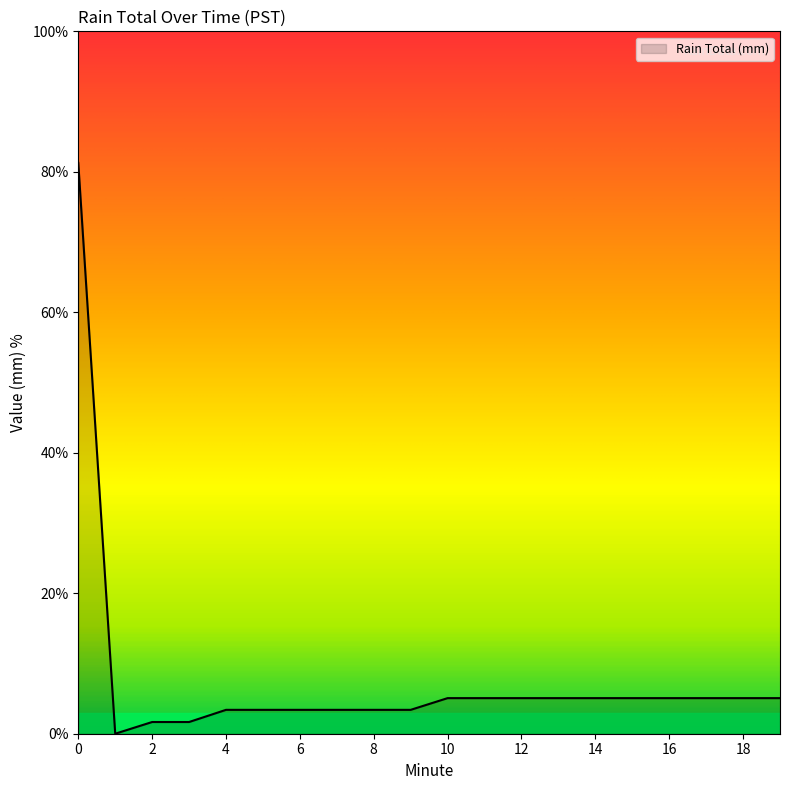

What is the difference between the maximum and minimum values?

81.3